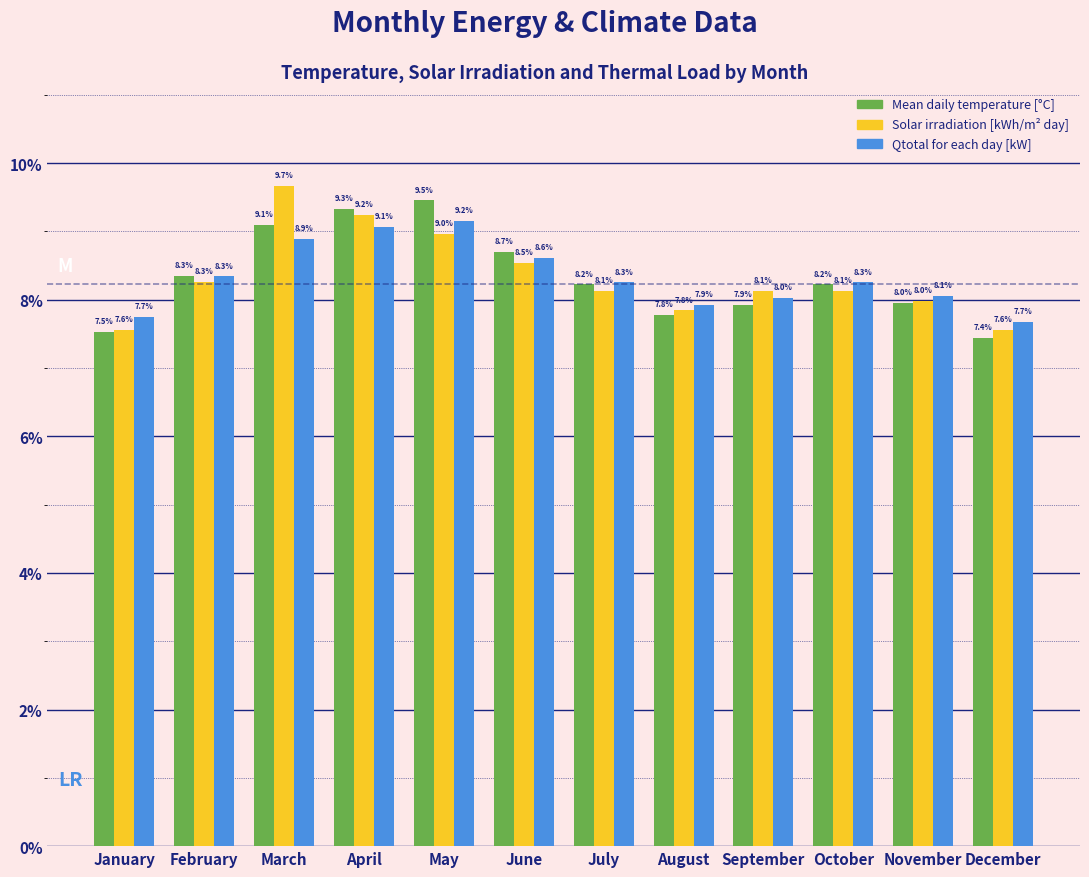

Reading right to left, transcribe all the data shown in this chart.

Mean daily temperature [°C]: December=7.4	November=8.0	October=8.2	September=7.9	August=7.8	July=8.2	June=8.7	May=9.5	April=9.3	March=9.1	February=8.3	January=7.5
Solar irradiation [kWh/m² day]: December=7.6	November=8.0	October=8.1	September=8.1	August=7.8	July=8.1	June=8.5	May=9.0	April=9.2	March=9.7	February=8.3	January=7.6
Qtotal for each day [kW]: December=7.7	November=8.1	October=8.3	September=8.0	August=7.9	July=8.3	June=8.6	May=9.2	April=9.1	March=8.9	February=8.3	January=7.7